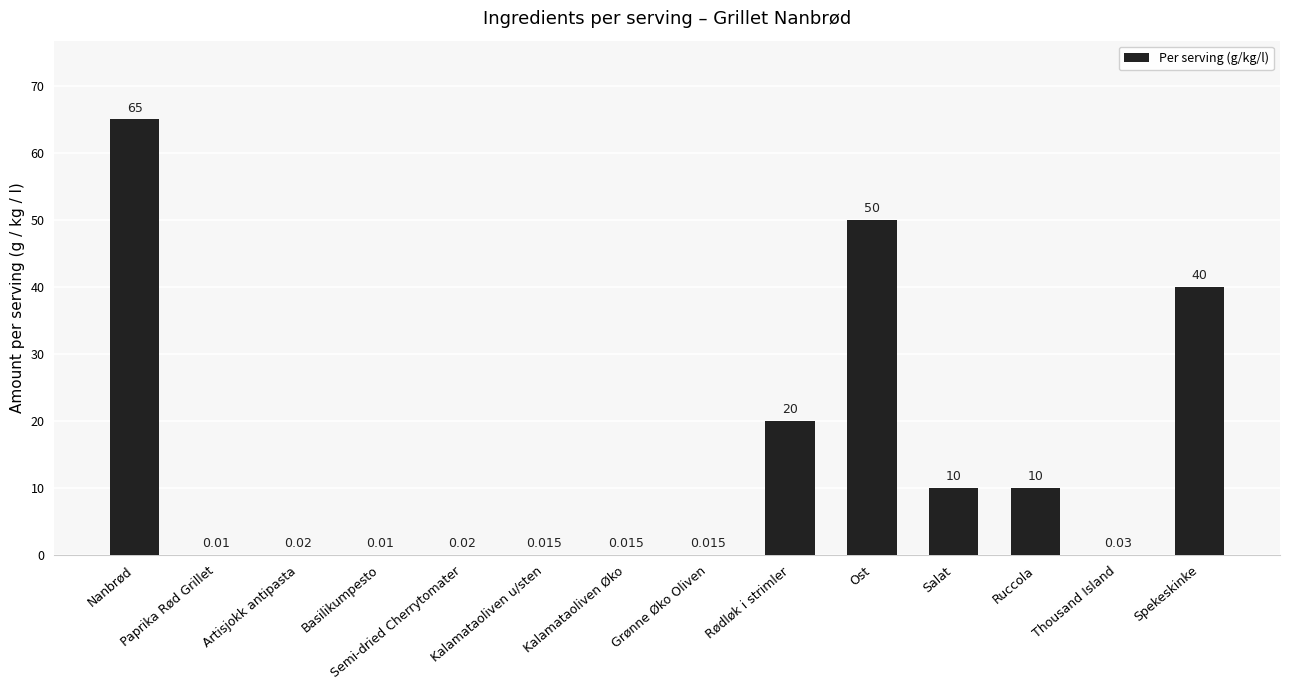

What is the change in value from Nanbrød to Spekeskinke?

-25.0